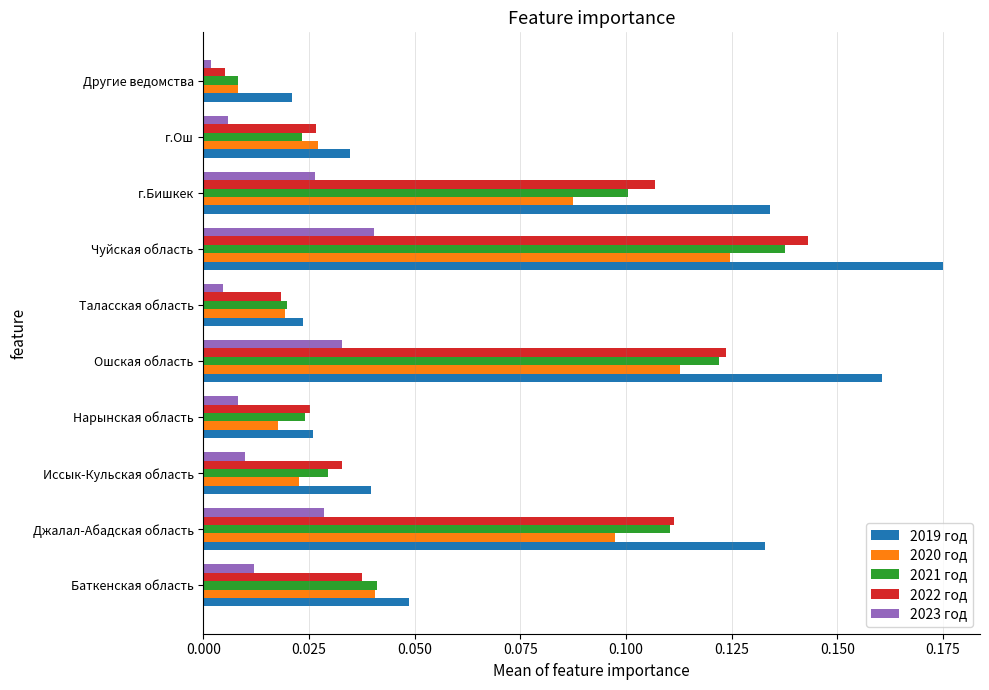

Which label corresponds to the largest value in the chart?

Чуйская область